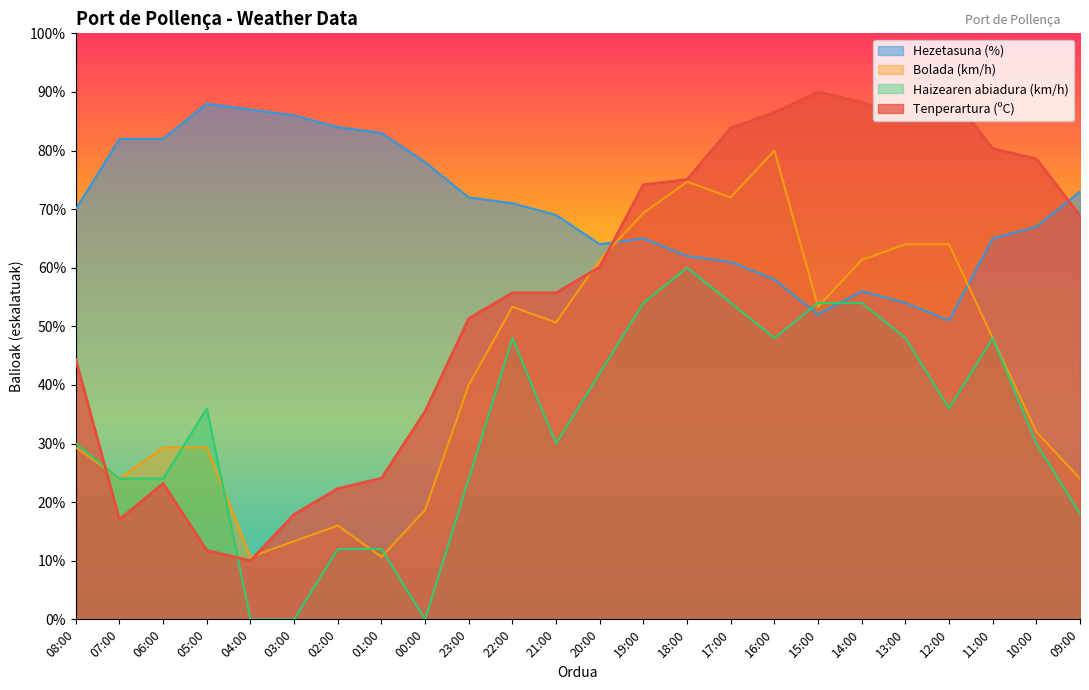

Is it true that Tenperartura (ºC) equals 86.5 at 16:00?

True